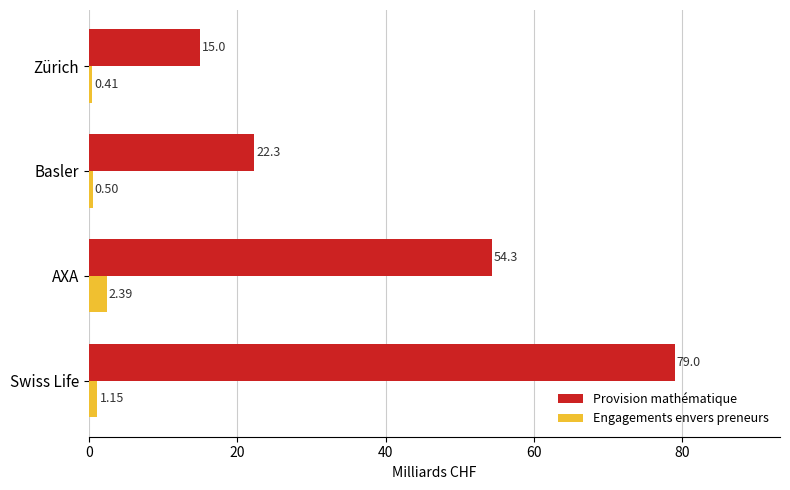

List the series in order of their peak value, lowest first.

Engagements envers preneurs, Provision mathématique